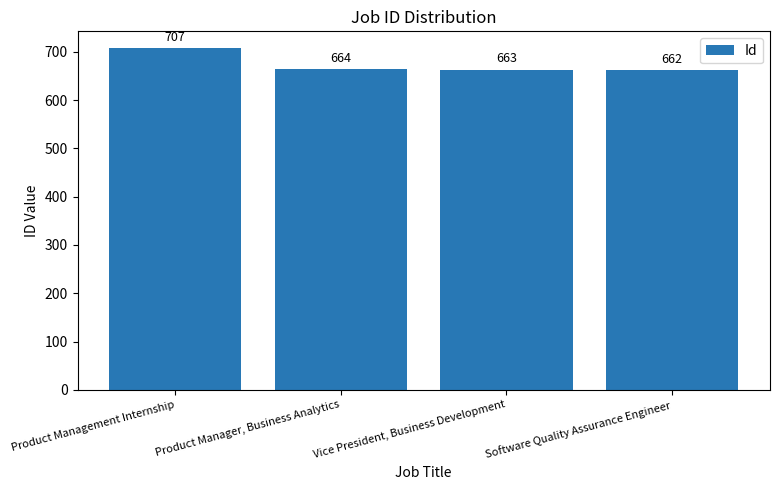

What is the difference between the second highest and second lowest values?

1